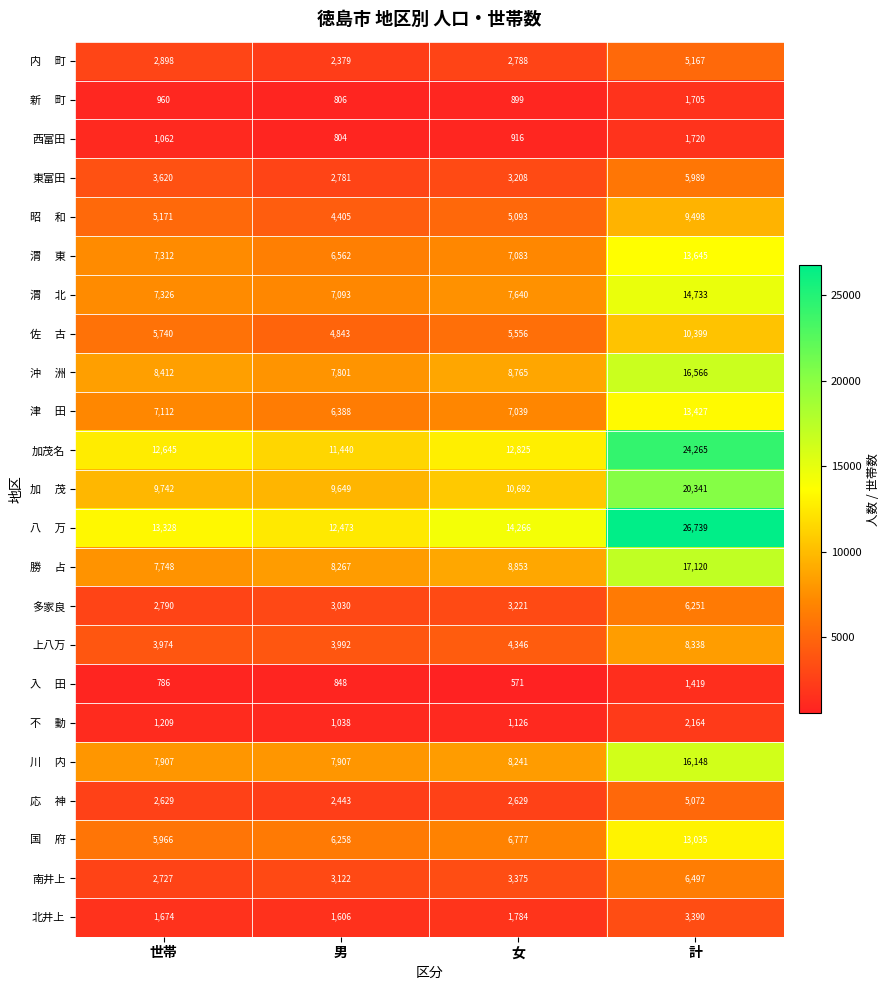

What value does the 東富田 series have at 男?

2781